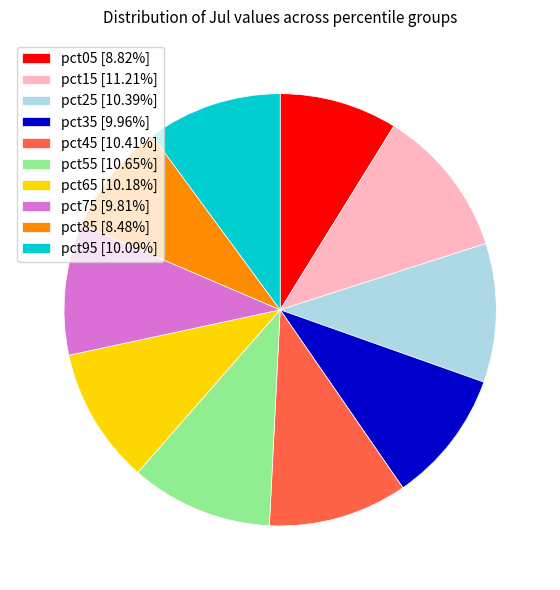

Which category has the biggest portion of the pie?

pct15